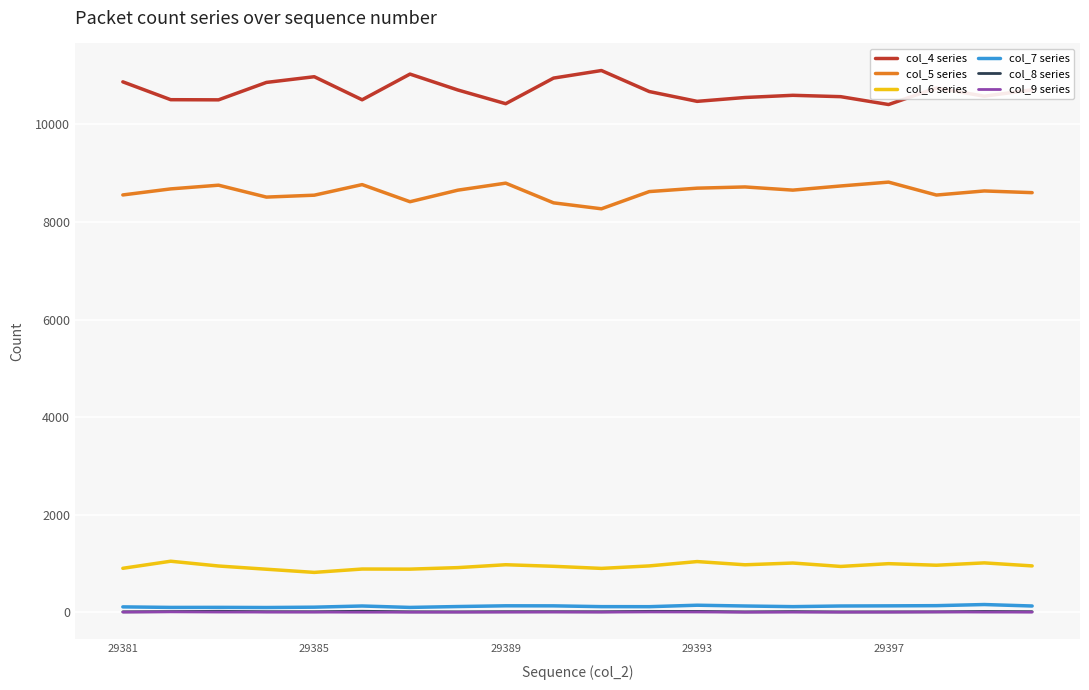

What are all the series names shown in the legend?

col_4 series, col_5 series, col_6 series, col_7 series, col_8 series, col_9 series